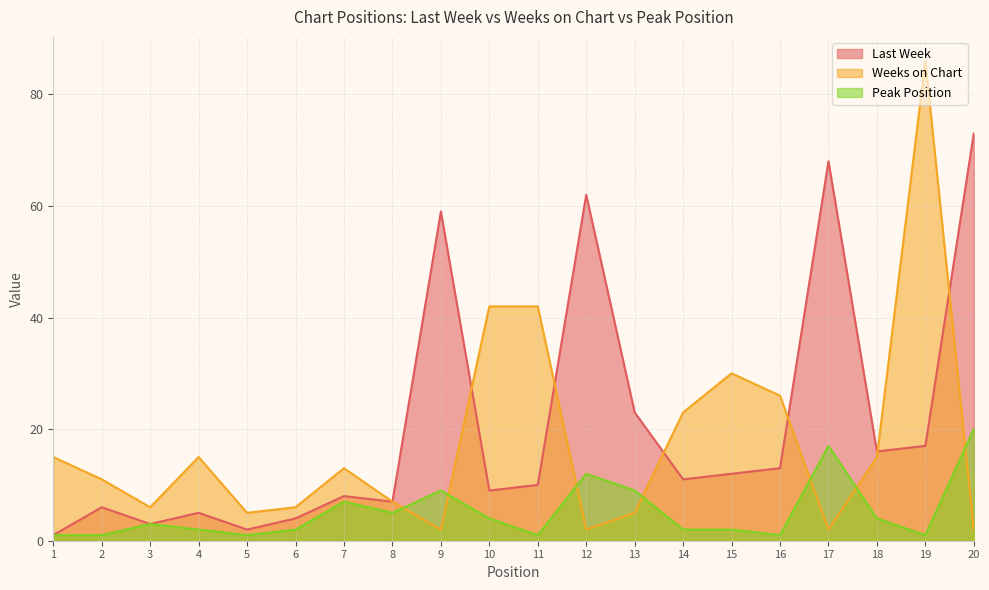

What is the difference between the highest and lowest values at 13?

18